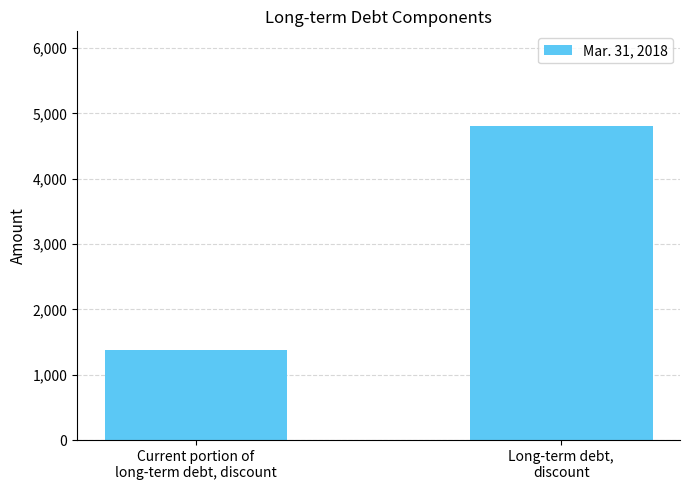

The chart shows a value of 663 at Current portion of
long-term debt, discount. True or false?

False